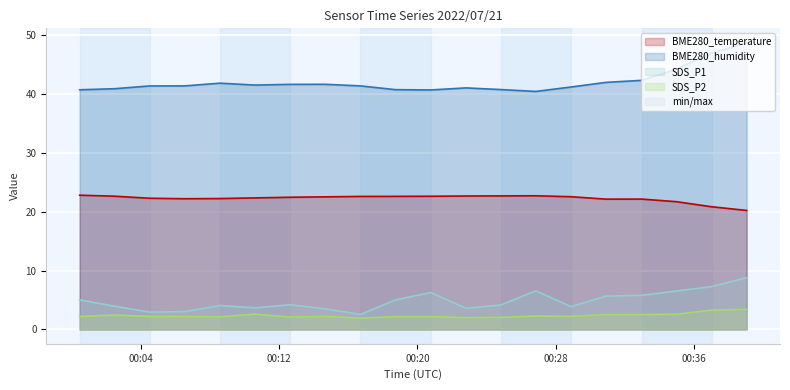

What are all the series names shown in the legend?

BME280_temperature, BME280_humidity, SDS_P1, SDS_P2